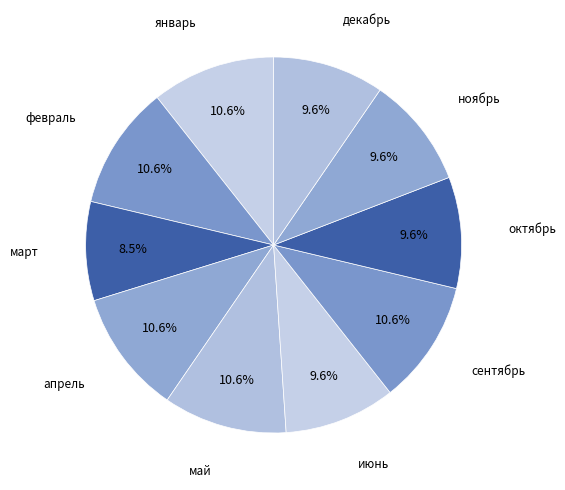

Which slice is the smallest?

март